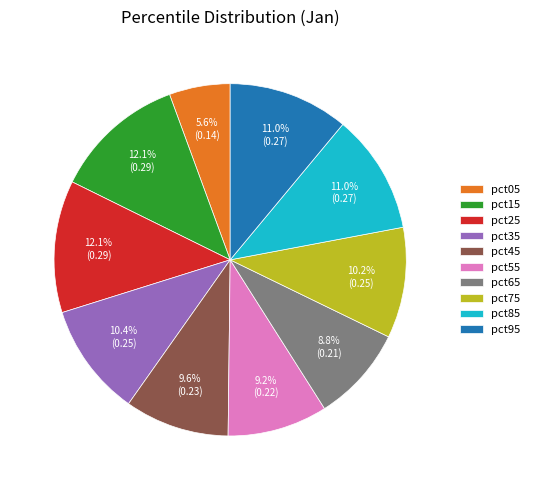

Between pct95 and pct05, which is larger?

pct95